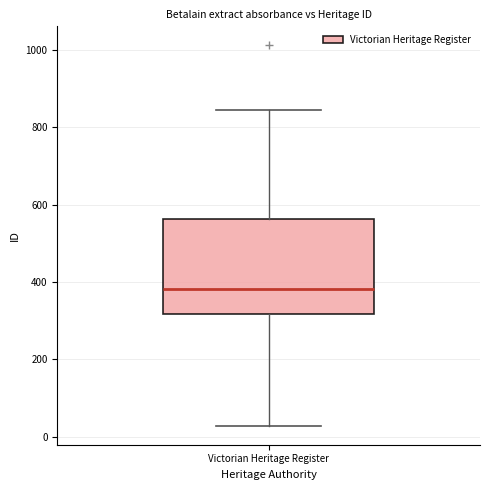

Where is the upper edge of the box for Victorian Heritage Register on the y-axis? The values are not printed on the chart, so give them approximately, as read against the axis.

560